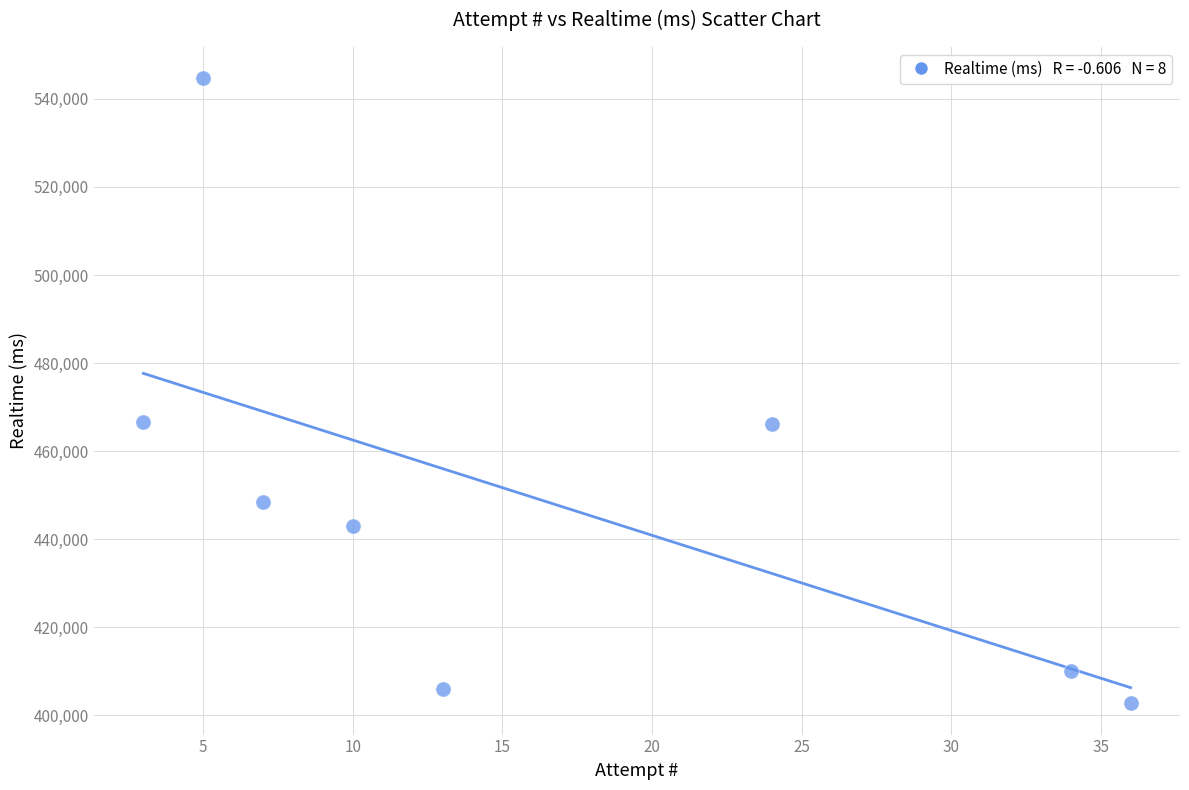

What is the average X value?

16